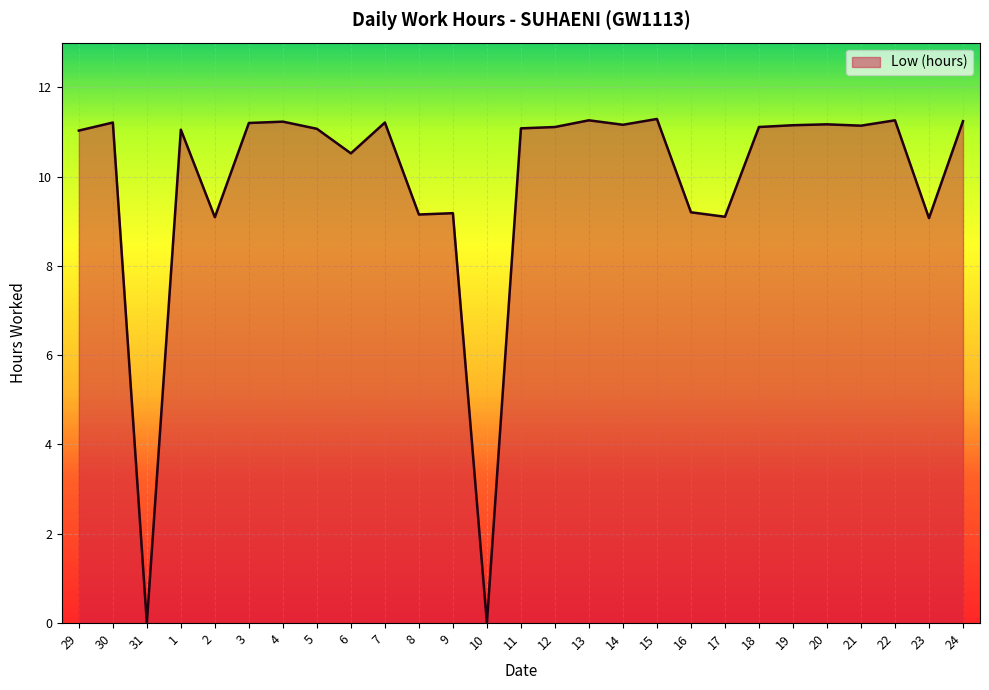

Does the chart display data point markers on the line(s)?

No